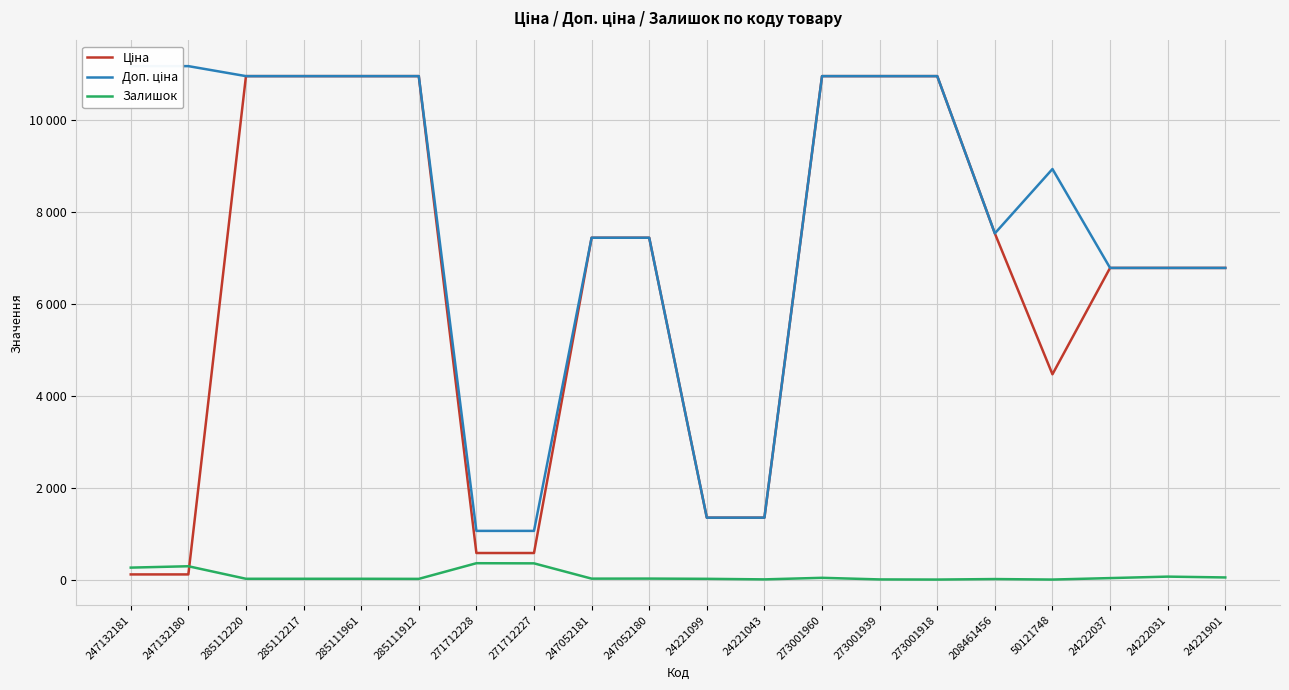

What is the sum of all Доп. ціна values?

155662.0